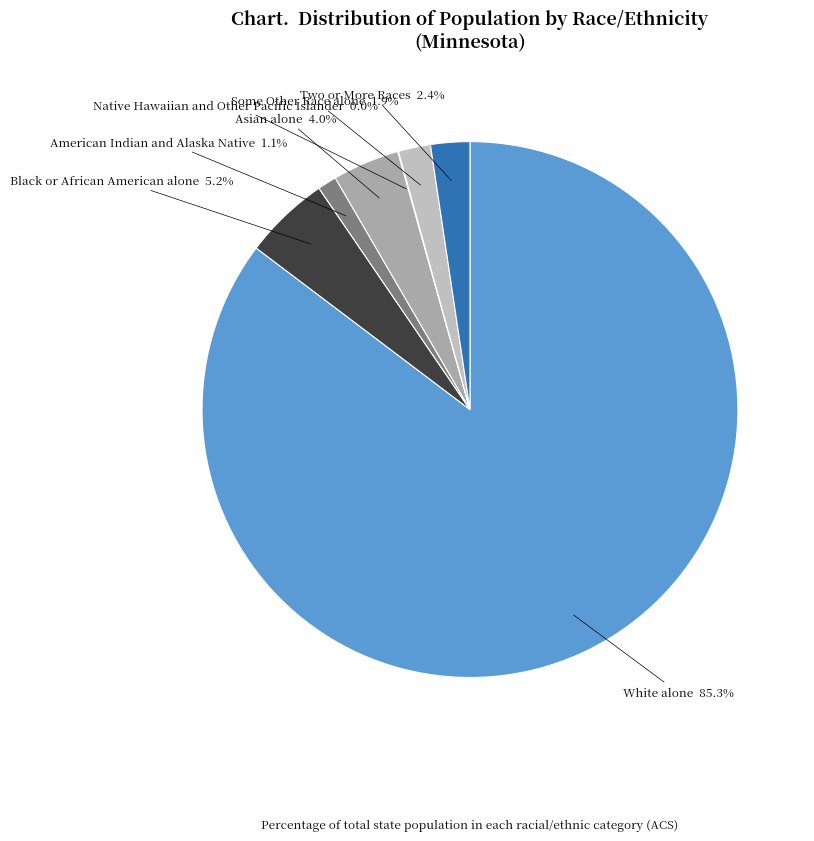

To the nearest percent, what portion does White alone represent?

85%